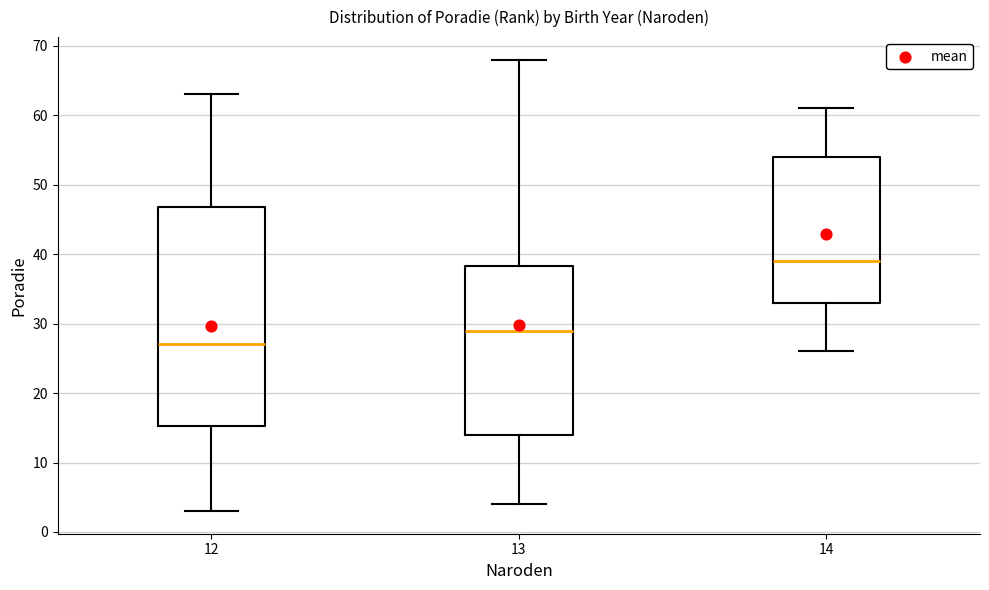

Where does the lower whisker of the box at x = 13 end on the y-axis? The values are not printed on the chart, so give them approximately, as read against the axis.

4